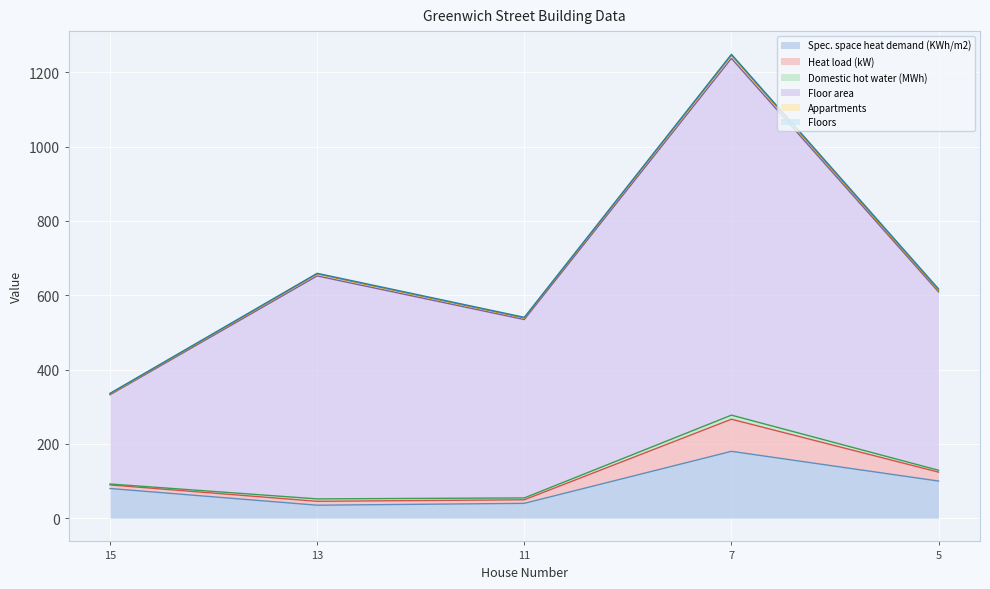

True or false: Floor area and Domestic hot water (MWh) intersect in this chart.

False